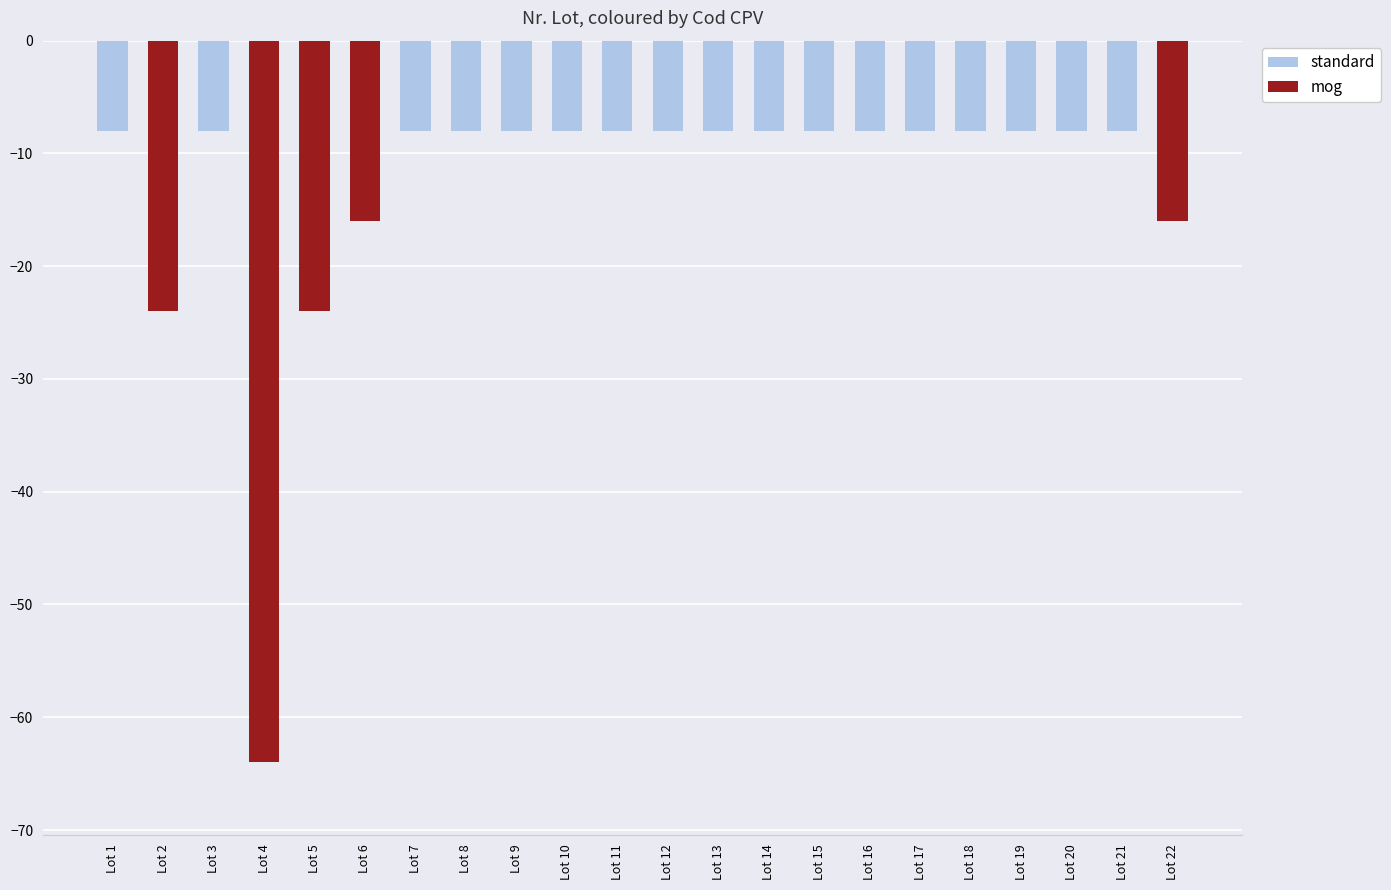

Between Lot 1 and Lot 13, which series saw the biggest shift?

standard